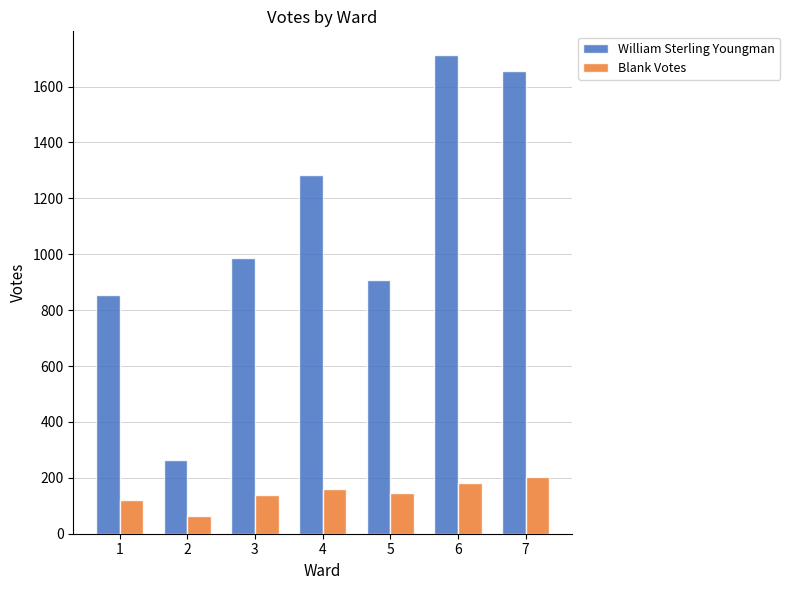

Which series changed the most between 1 and 6?

William Sterling Youngman